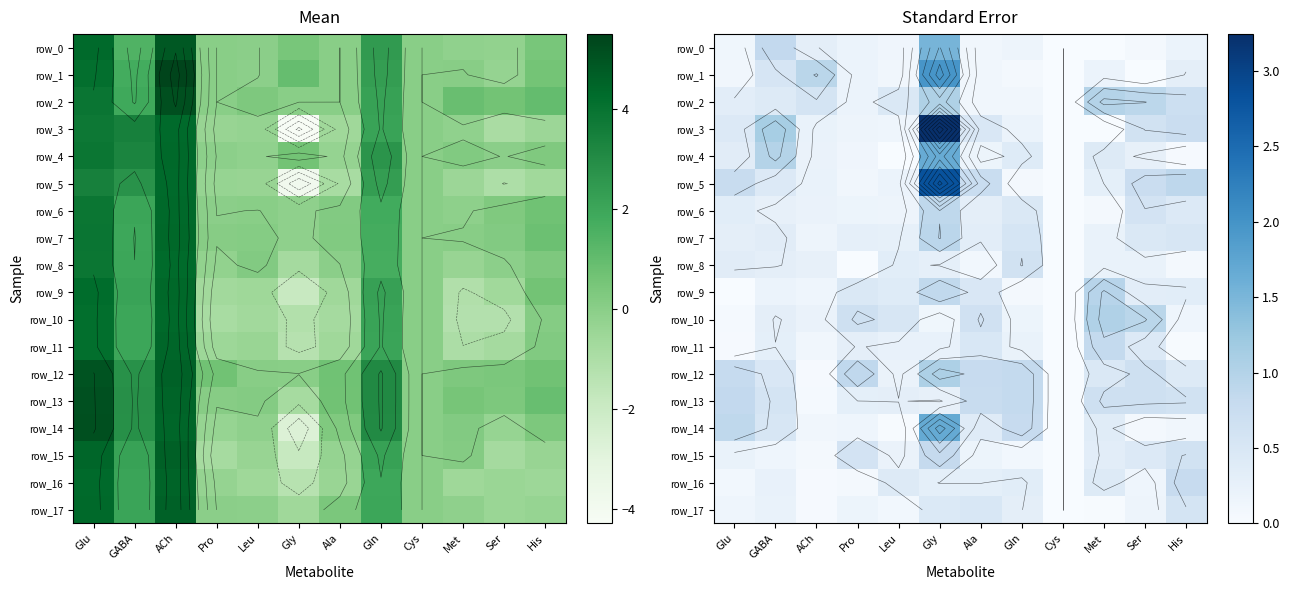

Rank the series at Ser from lowest to highest value.

row_1, row_14, row_0, row_16, row_17, row_8, row_4, row_9, row_11, row_15, row_7, row_6, row_3, row_13, row_12, row_5, row_2, row_10